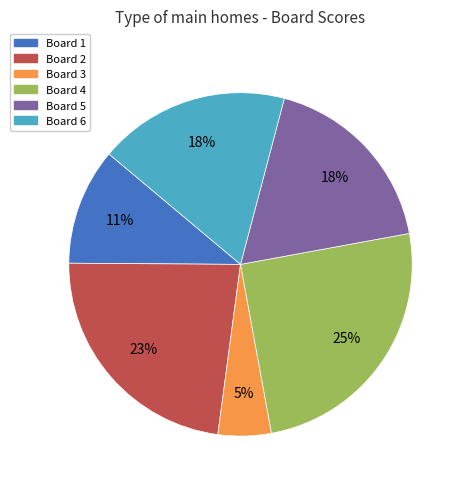

How many segments does this pie chart have?

6